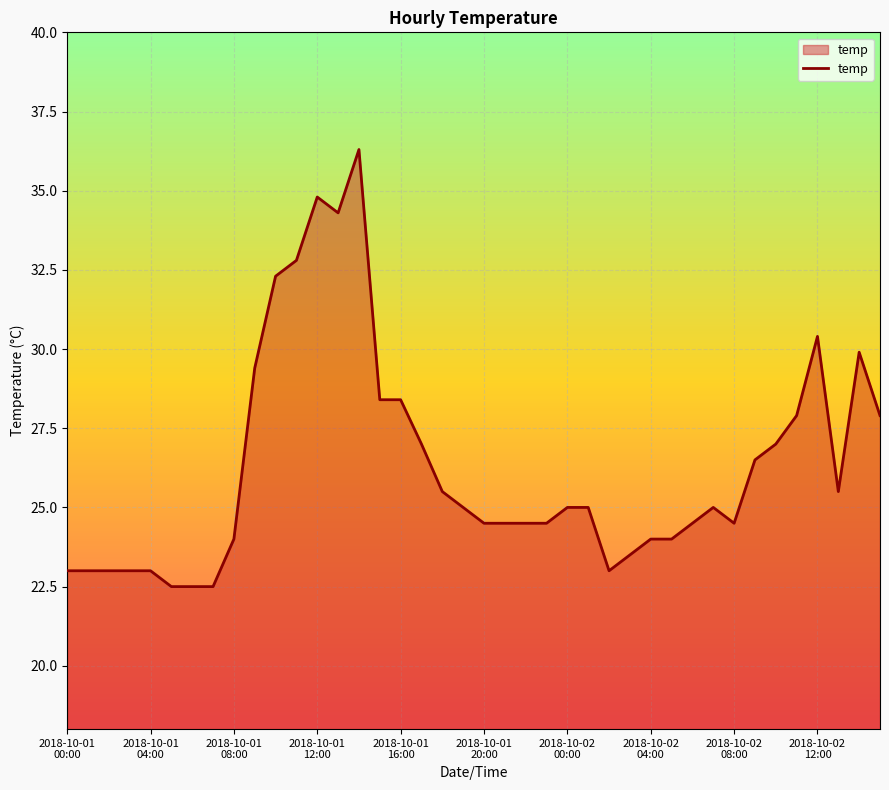

What is the maximum value shown in the chart?

36.3